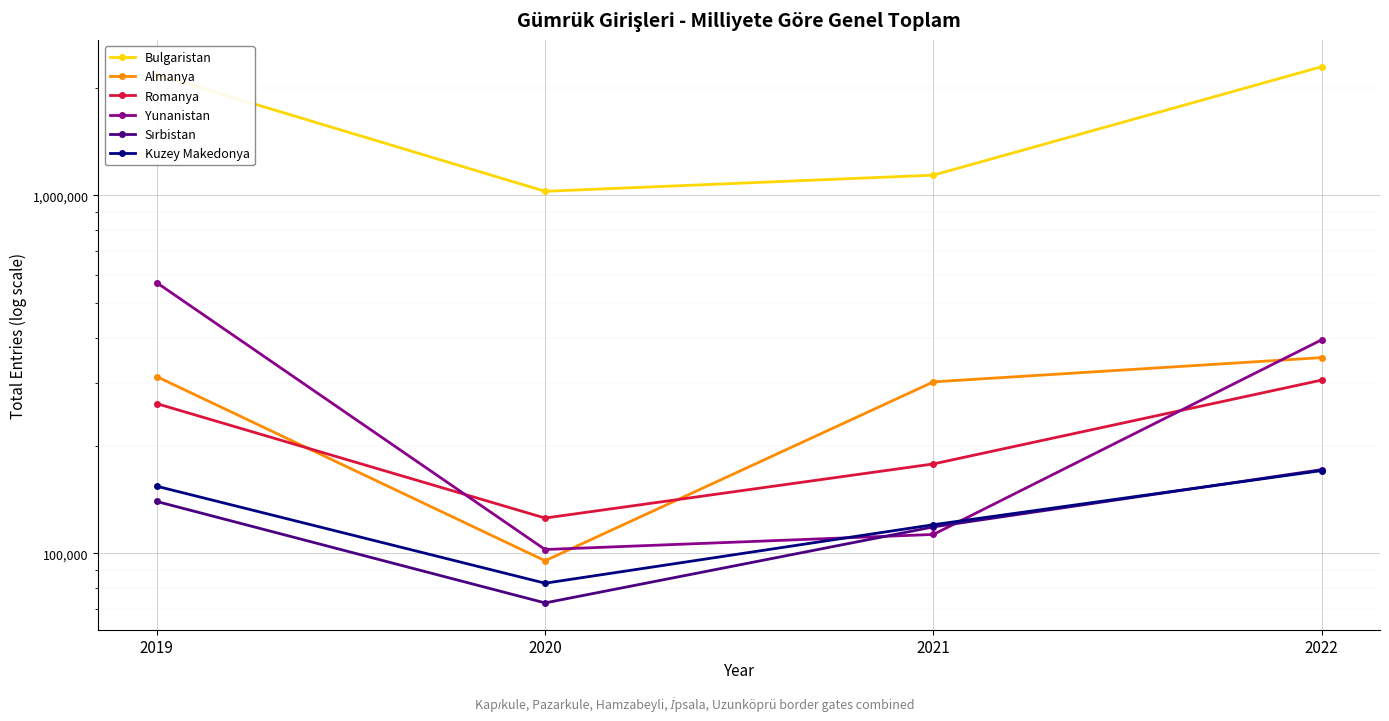

True or false: Almanya has more than 2 points higher than both neighbors.

False